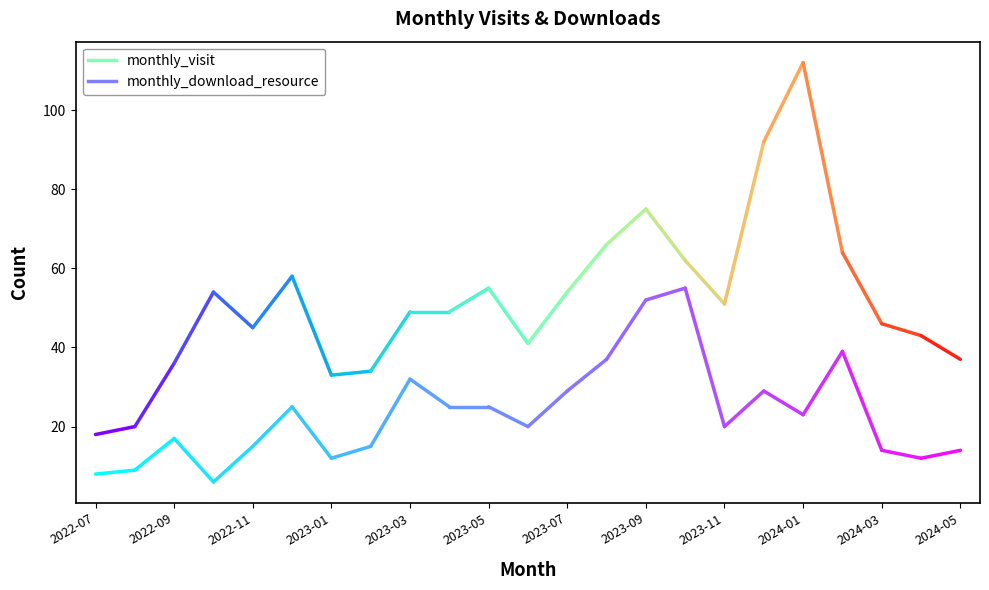

Rank the series by their average value, from lowest to highest.

monthly_download_resource, monthly_visit